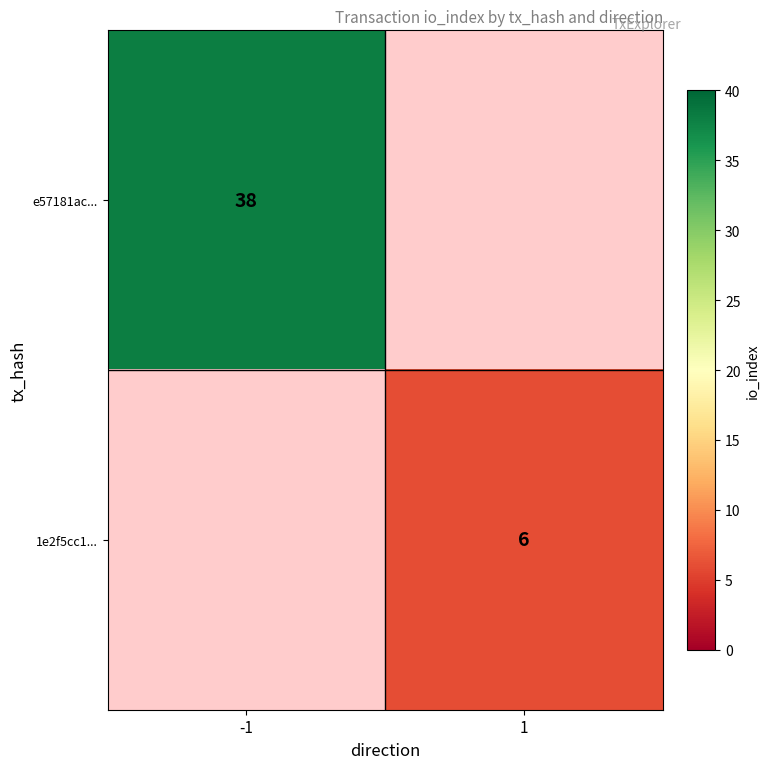

Is it true that 1e2f5cc1... equals 6 at 1?

True